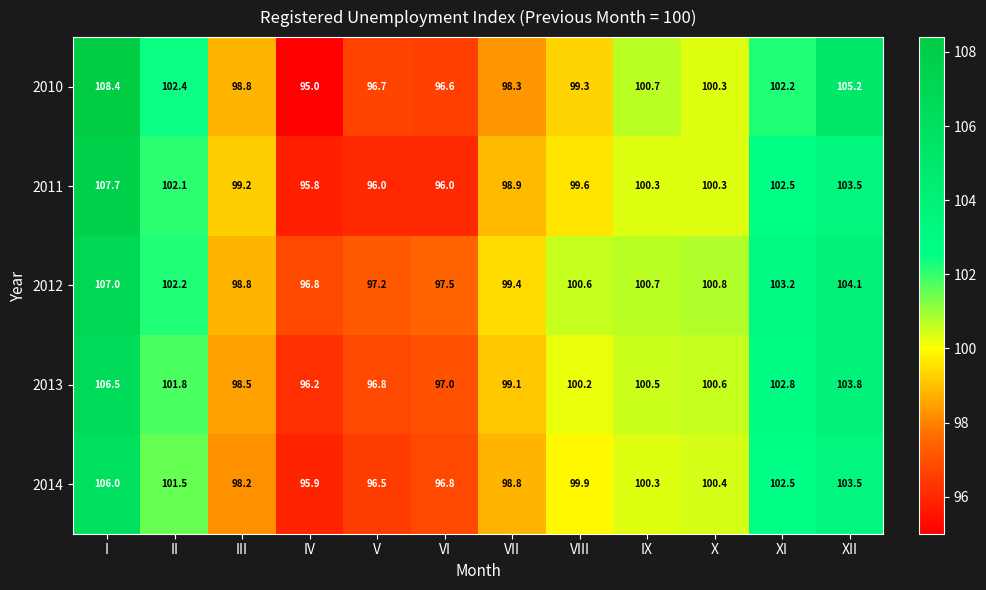

What is the difference between the maximum and minimum values in the 2012 series?

10.2